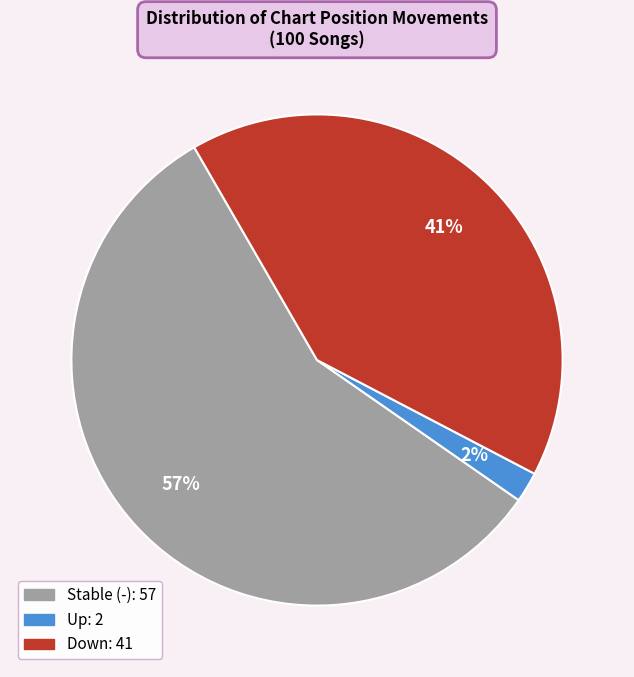

To the nearest percent, what is the average slice percentage?

33%